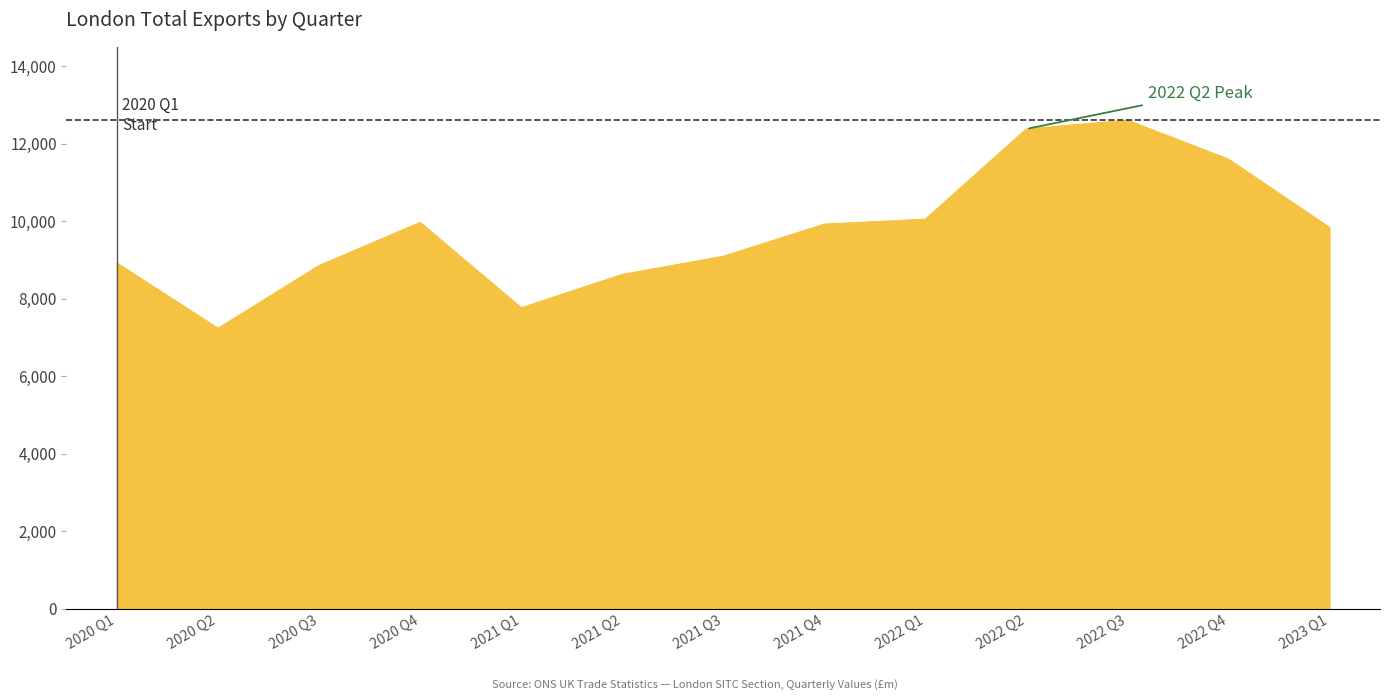

The value at 2022 Q4 is 5491. True or false?

False